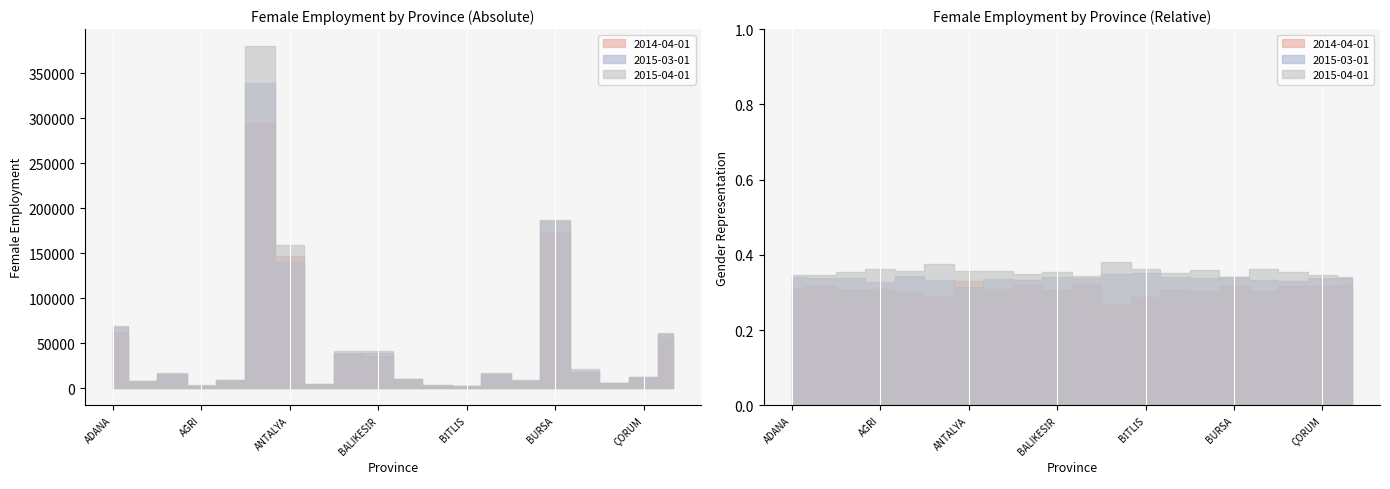

In 2014-04-01, how many points are lower than both neighbors (excluding endpoints)?

6